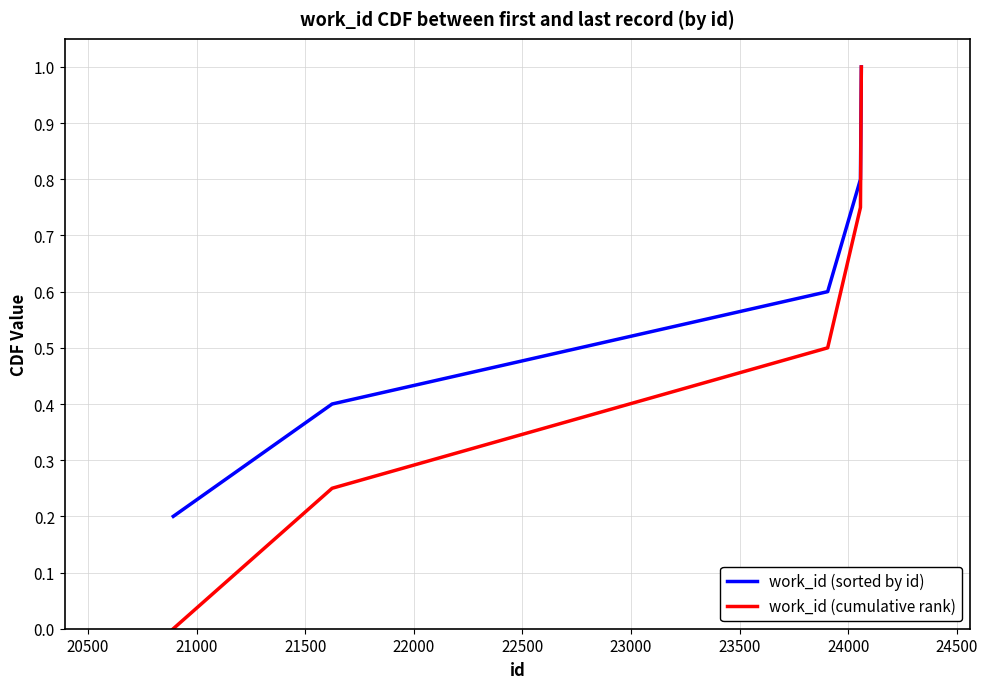

List the series in order of their overall mean, highest first.

work_id (sorted by id), work_id (cumulative rank)